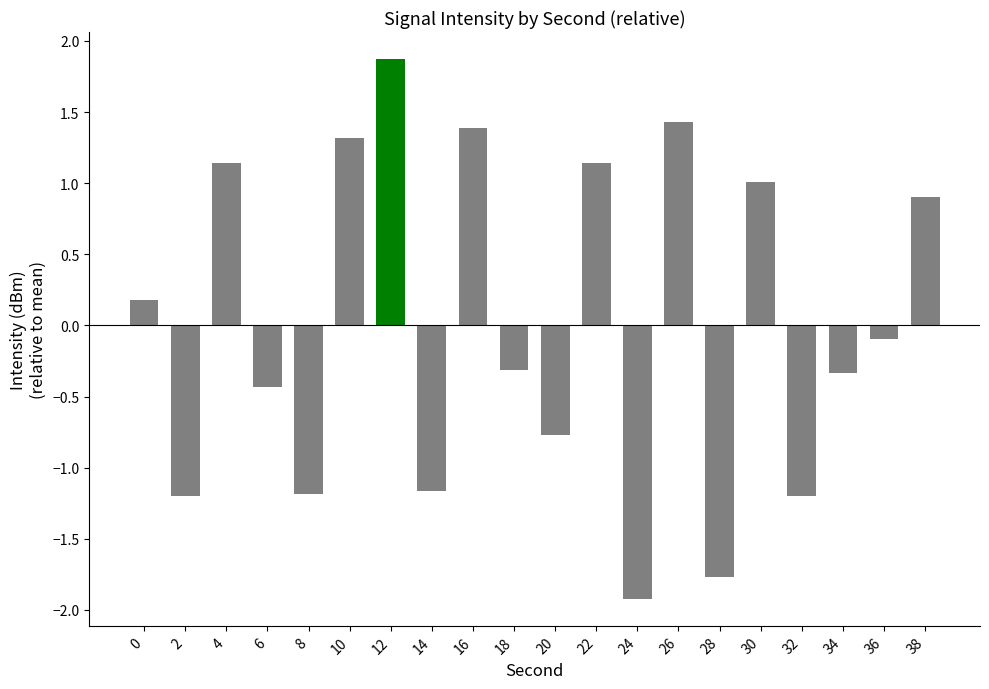

How many negative values are there?

11